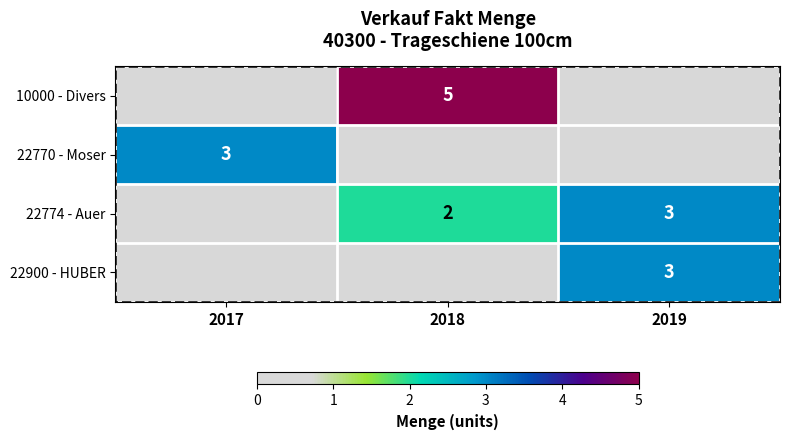

True or false: 22770 - Moser has a value of 0 at 2019.

True